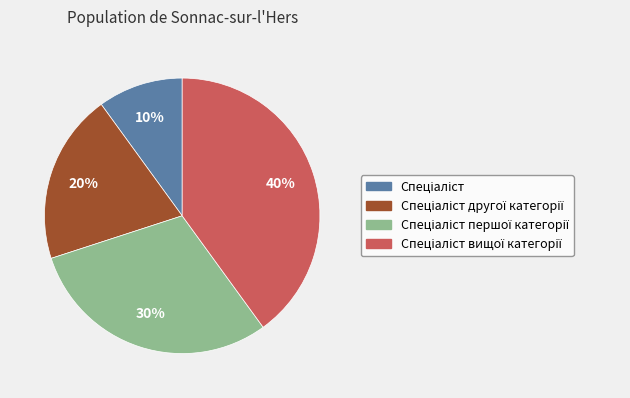

To the nearest percent, what is the average slice percentage?

25%